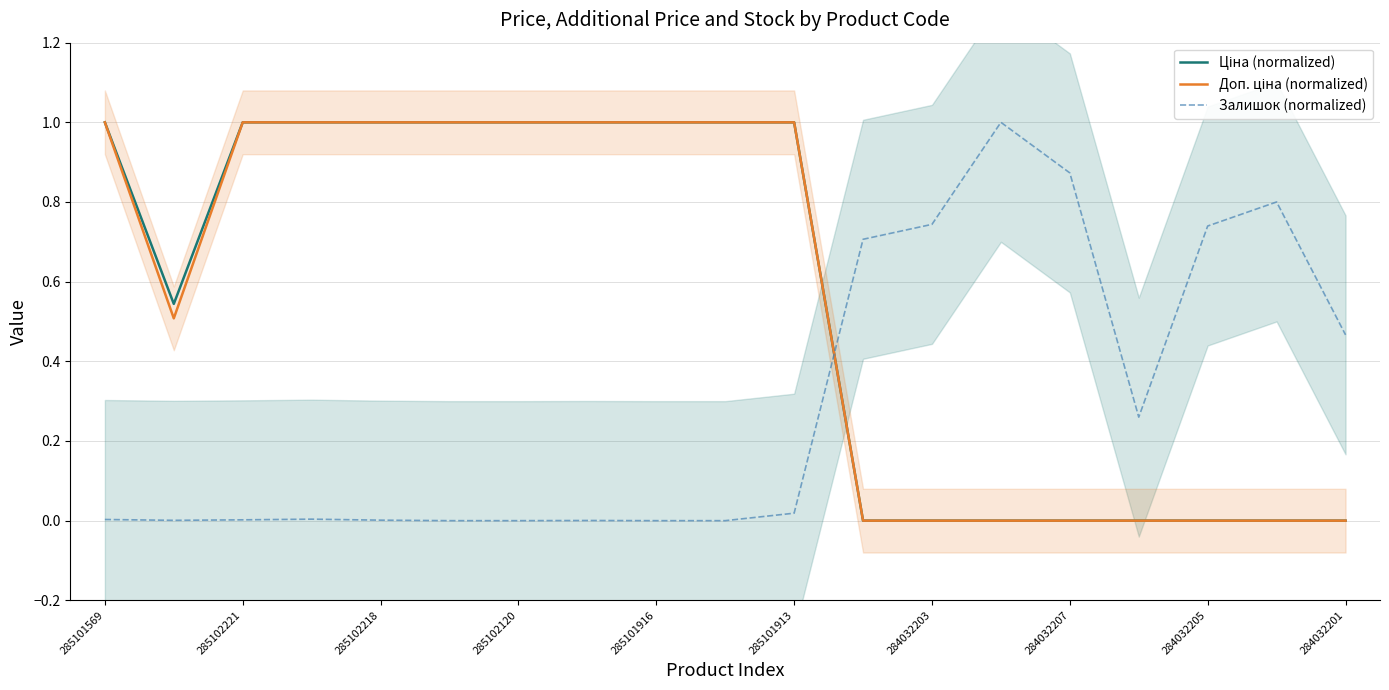

Reading left to right, what are all the values shown in this chart?

Ціна (normalized): 1.0	0.5	1.0	1.0	1.0	1.0	1.0	1.0	1.0	1.0	1.0	0.0	0.0	0.0	0.0	0.0	0.0	0.0	0.0
Доп. ціна (normalized): 1.0	0.5	1.0	1.0	1.0	1.0	1.0	1.0	1.0	1.0	1.0	0.0	0.0	0.0	0.0	0.0	0.0	0.0	0.0
Залишок (normalized): 0.0	0.0	0.0	0.0	0.0	0.0	0.0	0.0	0.0	0.0	0.0	0.7	0.7	1.0	0.9	0.3	0.7	0.8	0.5